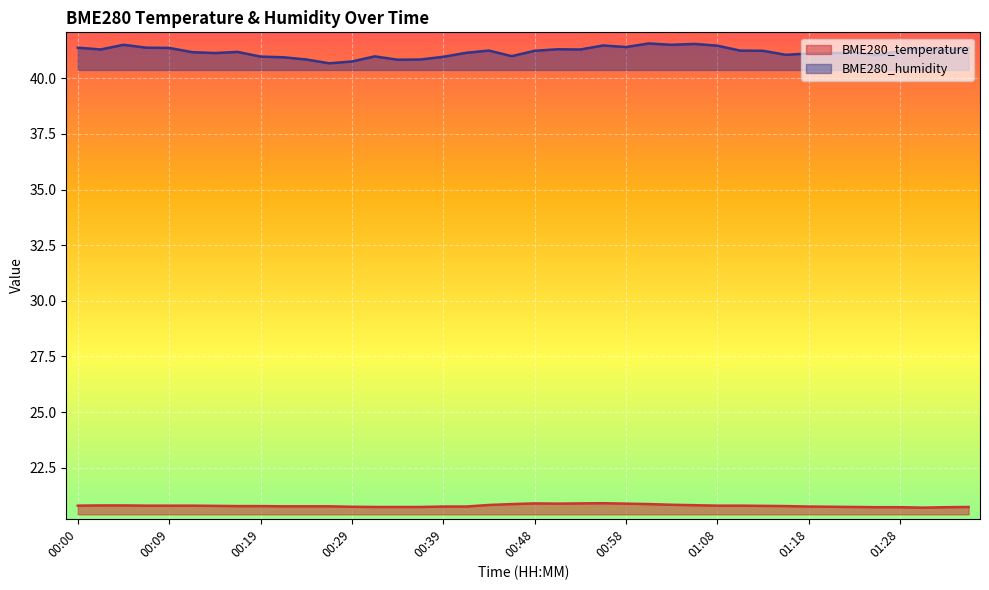

True or false: BME280_temperature has more than 0 interior local peaks.

True